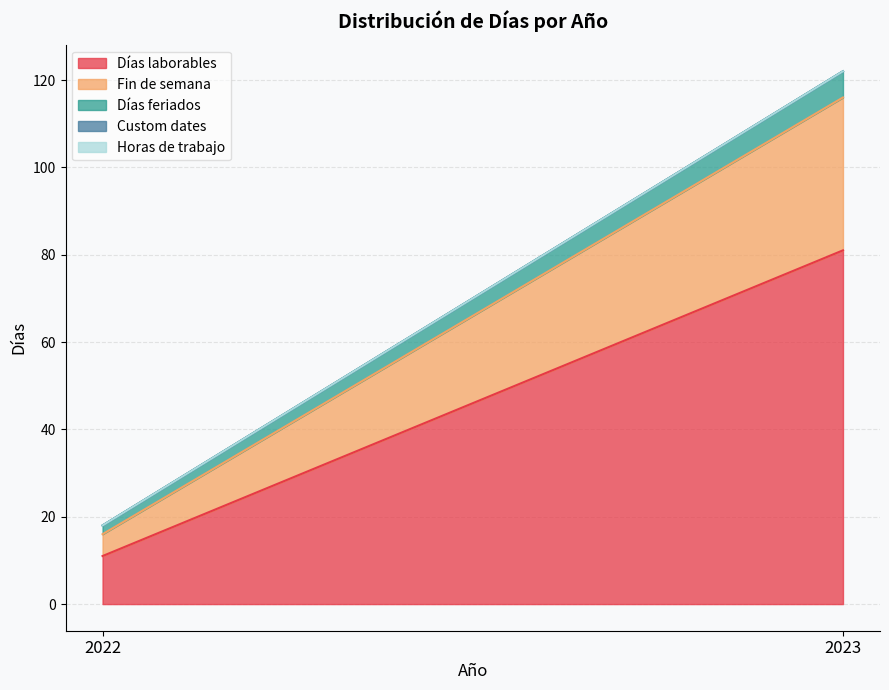

What is the maximum value shown in the chart?

81